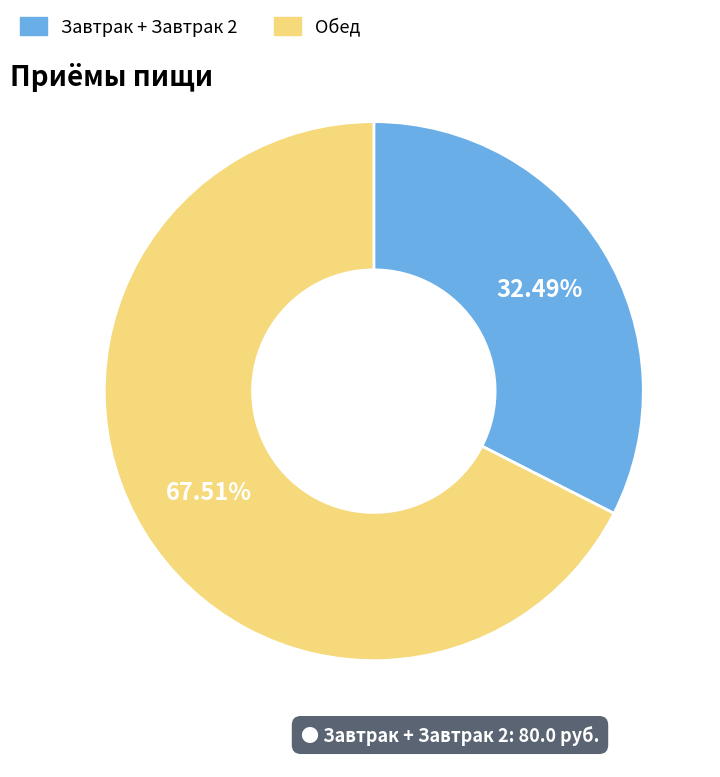

Does Обед account for over 50% of the chart?

Yes